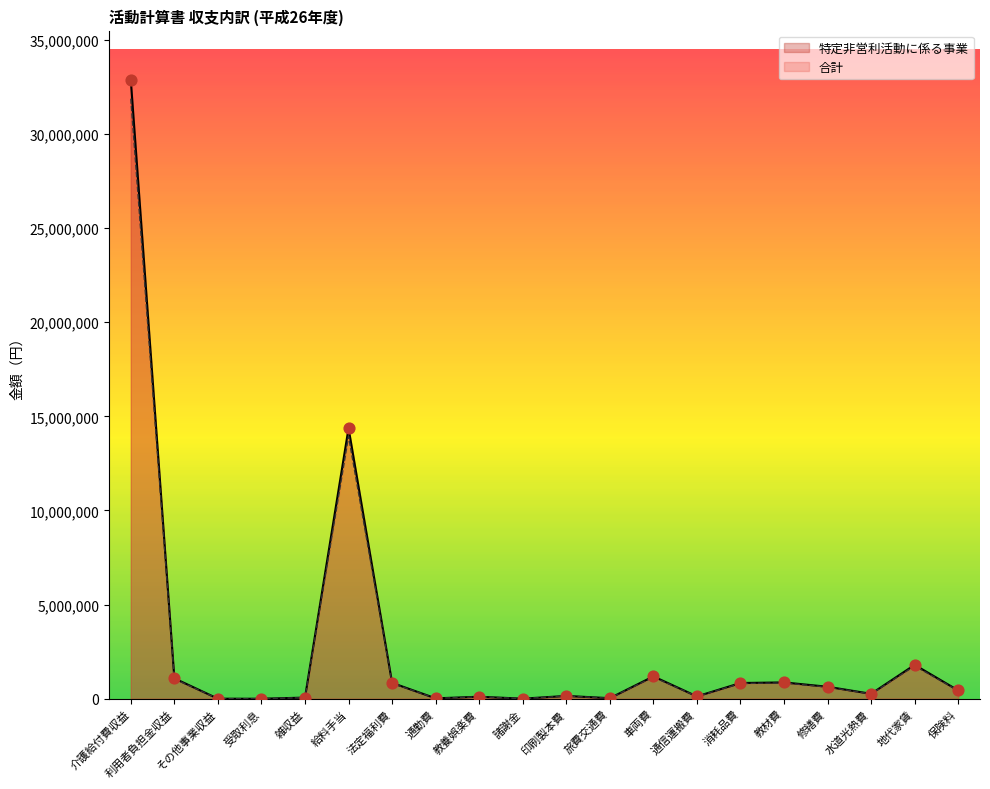

What are all the series names shown in the legend?

特定非営利活動に係る事業, 合計